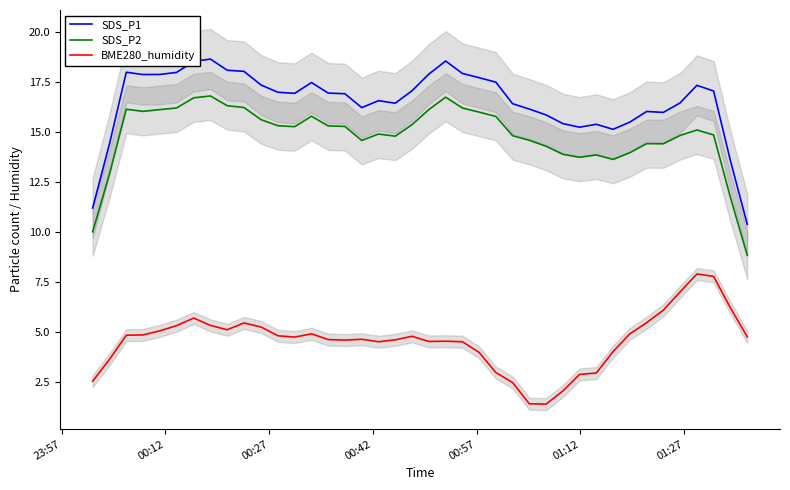

In SDS_P1, how many points are higher than both neighbors (excluding endpoints)?

8